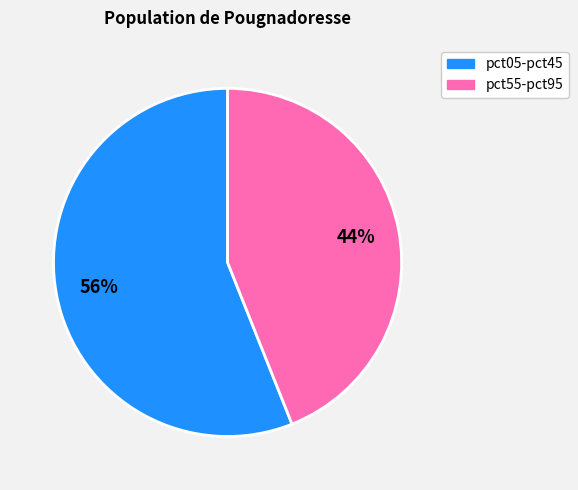

To the nearest percent, what is the difference between the largest and smallest slice percentages?

12%